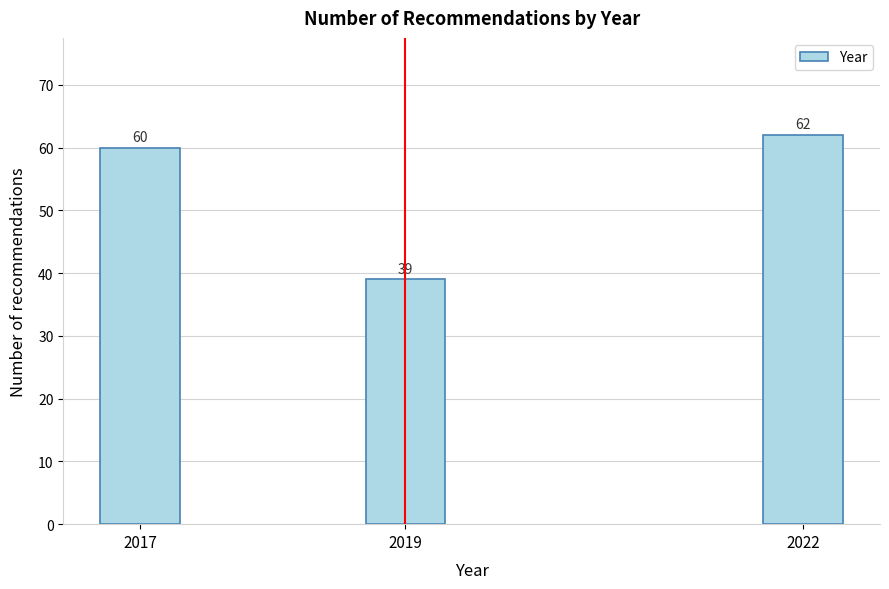

Reading right to left, list all the values displayed in this chart.

2022=62	2019=39	2017=60